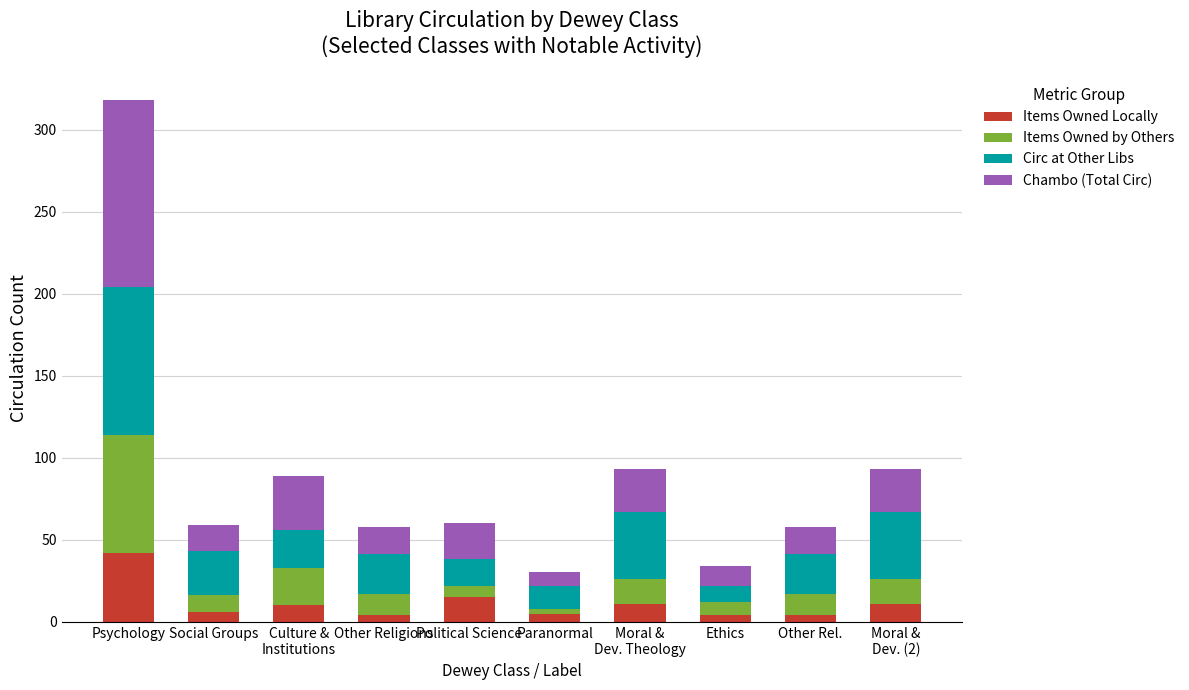

Are the bars horizontal?

No